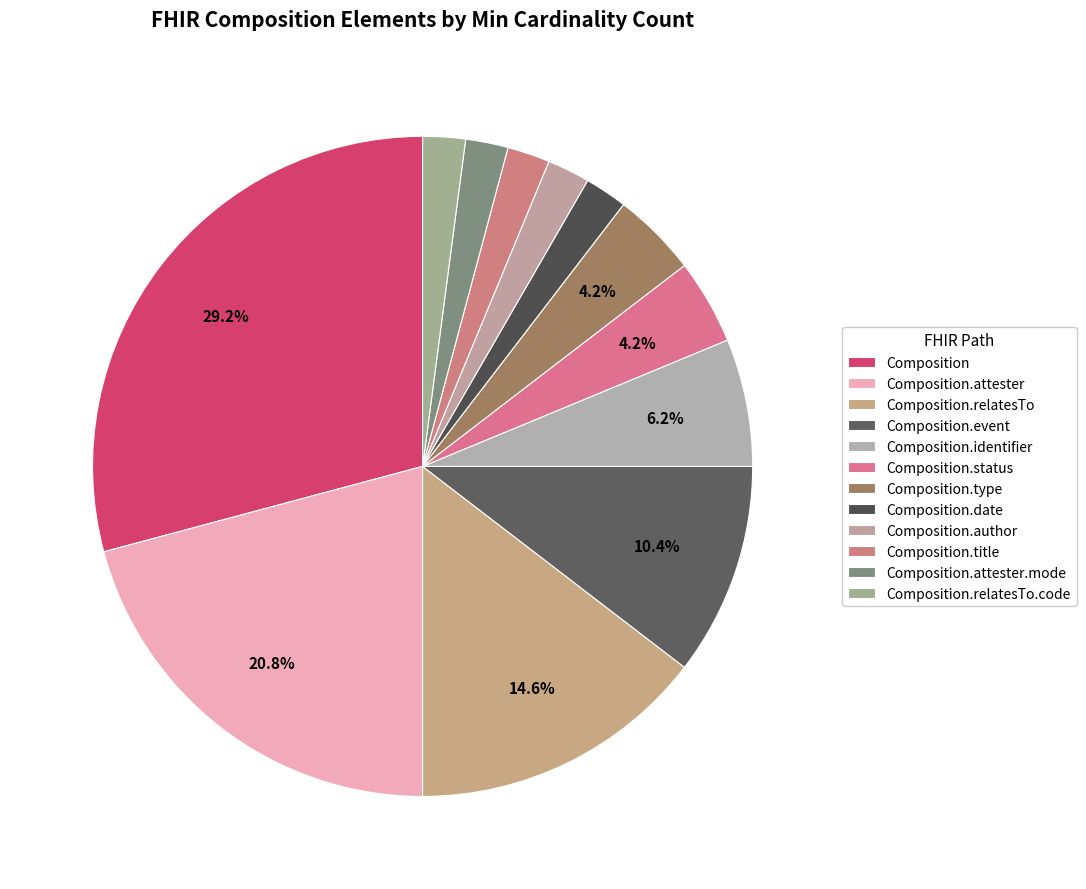

Is it true that Composition.identifier is 6% of the pie?

True